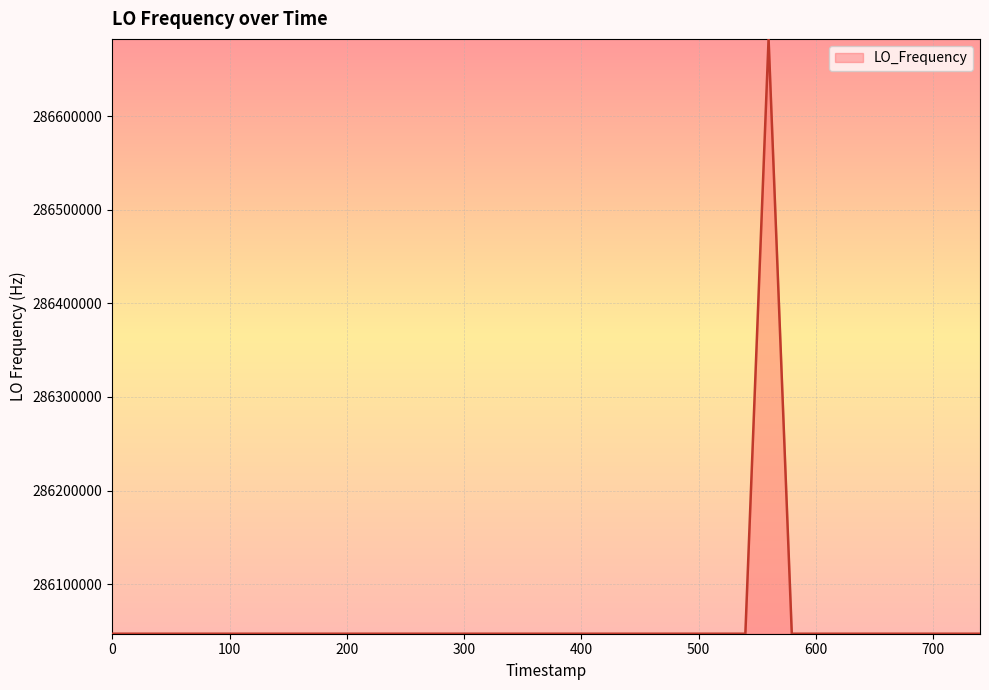

Does the chart display data point markers on the line(s)?

No